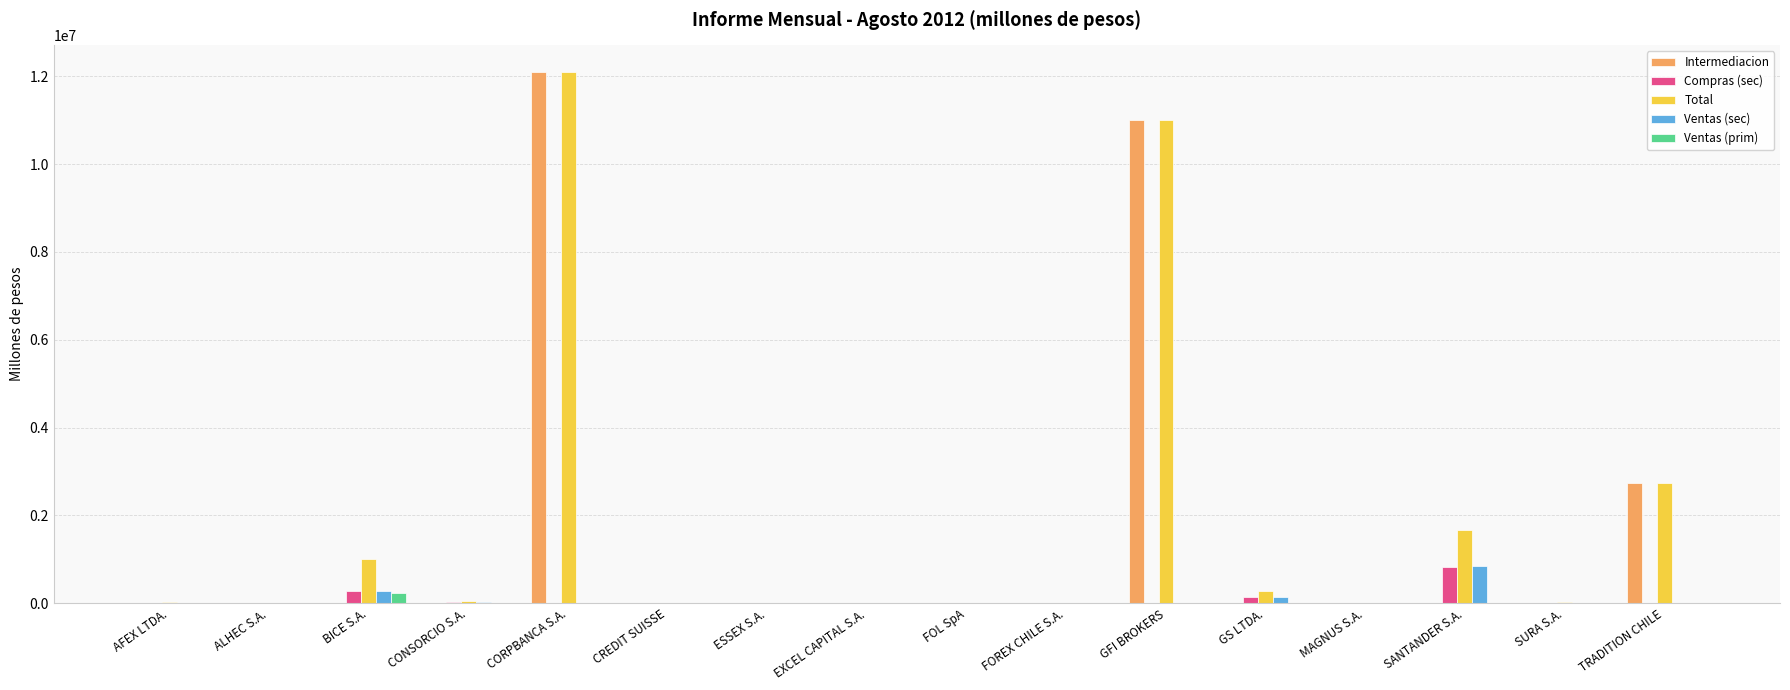

Is it true that Ventas (sec) equals 0.0 at FOREX CHILE S.A.?

True